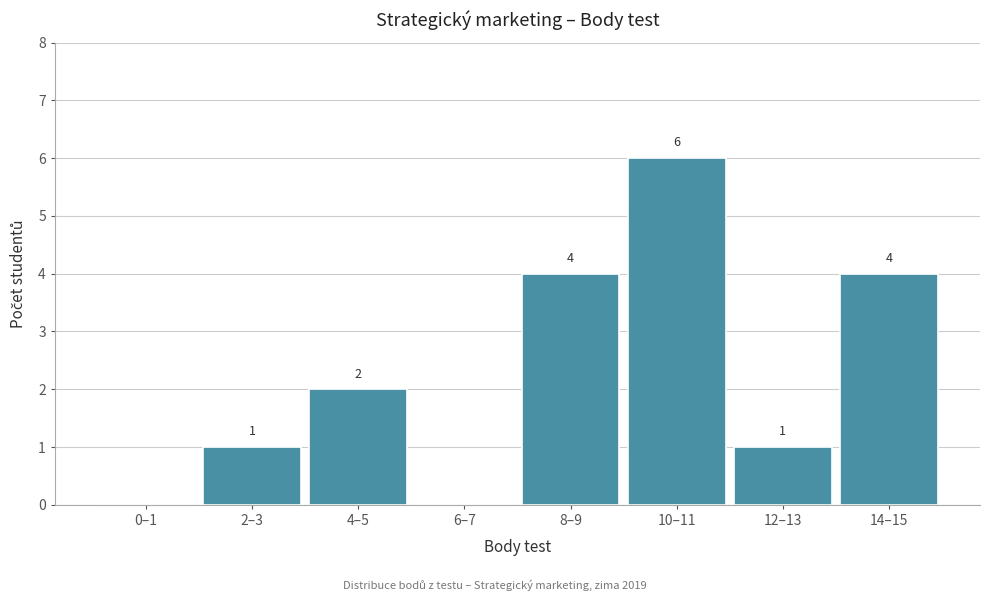

Reading left to right, extract all data points from this chart.

0–1=0	2–3=1	4–5=2	6–7=0	8–9=4	10–11=6	12–13=1	14–15=4